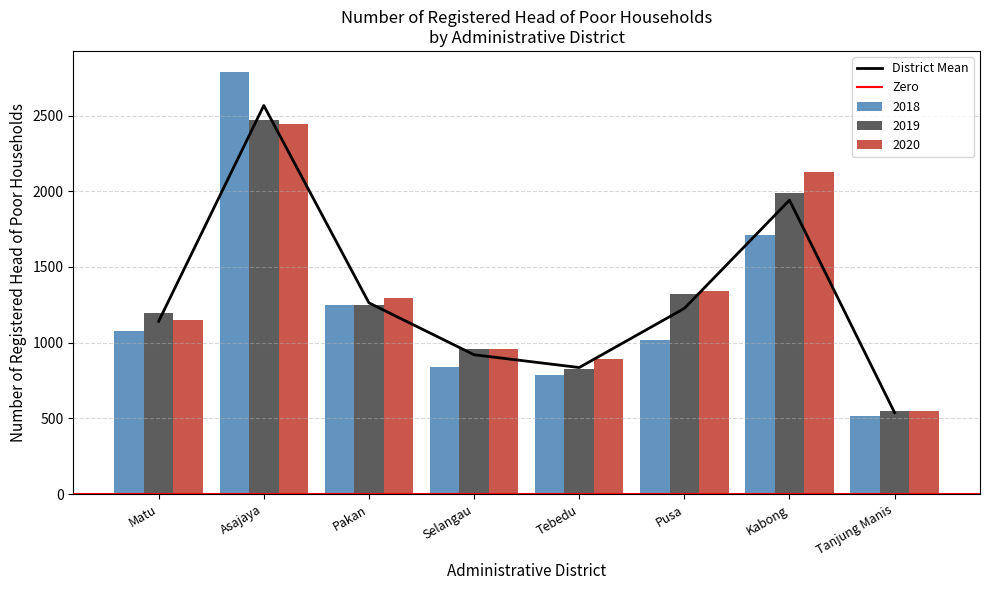

The 2019 series shows 2469 at Asajaya. True or false?

True